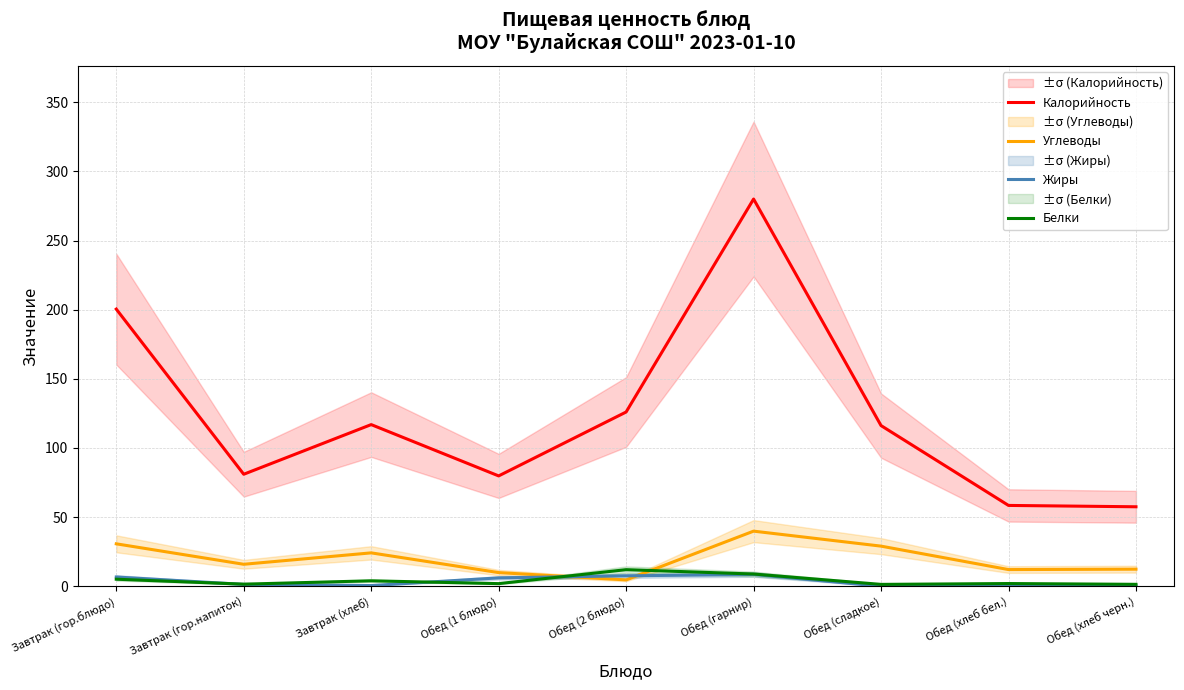

Reading right to left, list all the values displayed in this chart.

Калорийность: 57.5	58.5	116.2	280.0	126.0	79.8	116.9	81.0	200.4
Углеводы: 12.3	12.1	29.0	39.9	4.6	9.9	24.1	15.9	30.7
Жиры: 0.3	0.2	0.0	8.6	7.5	6.1	0.5	1.4	6.7
Белки: 1.4	2.0	1.4	8.8	12.0	1.9	4.0	1.5	5.1